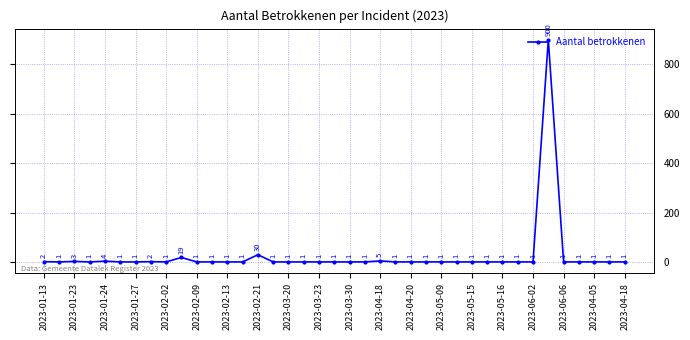

What is the difference between the maximum and second lowest values?

899